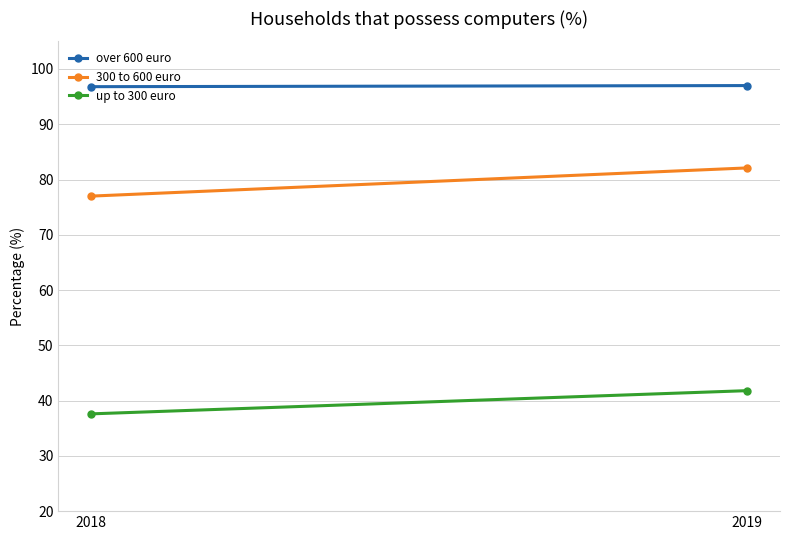

What is the value of the up to 300 euro point at the 2nd from the left?

41.8